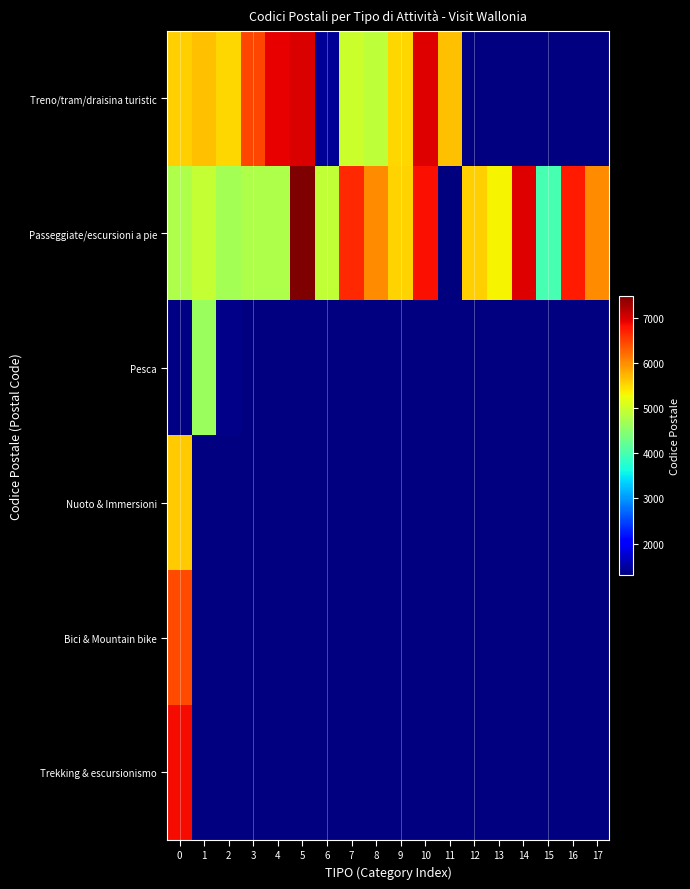

List the labels in order of Treno/tram/draisina turistic value, smallest first.

6, 8, 7, 9, 2, 0, 11, 1, 3, 4, 10, 5, 12, 13, 14, 15, 16, 17